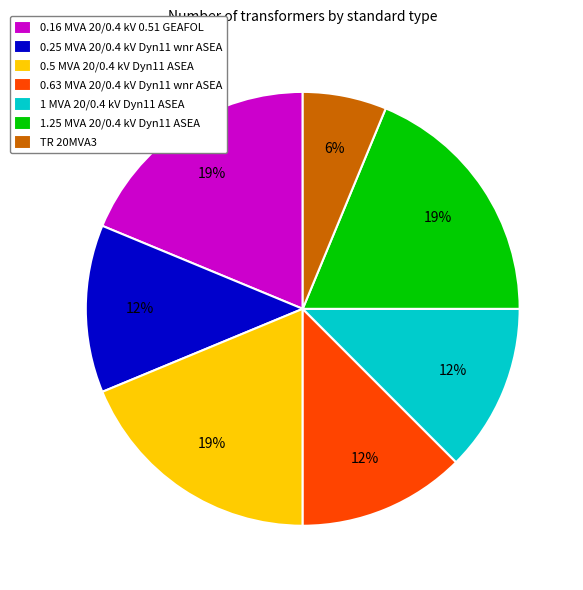

Is 0.25 MVA 20/0.4 kV Dyn11 wnr ASEA the majority of the pie?

No